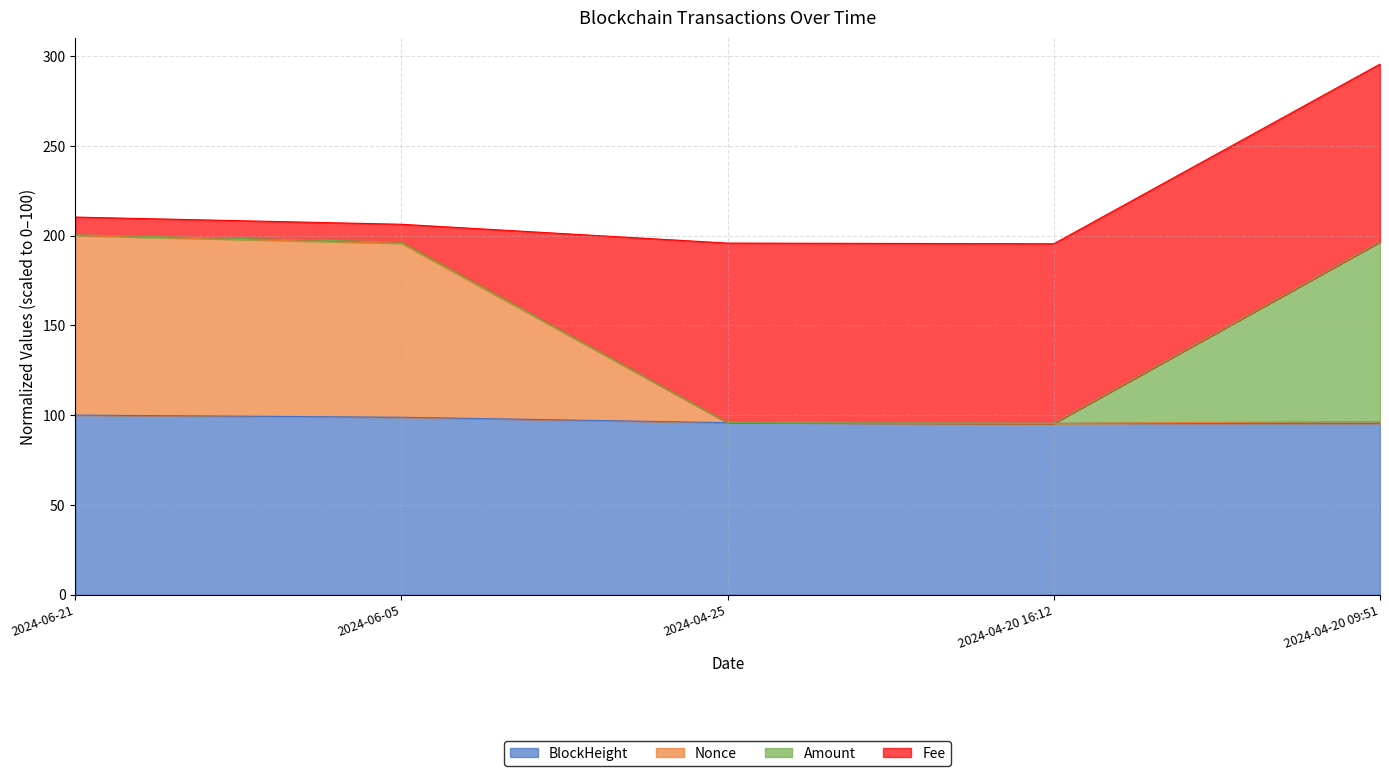

At which category is the sum across all series the highest?

2024-04-20 09:51